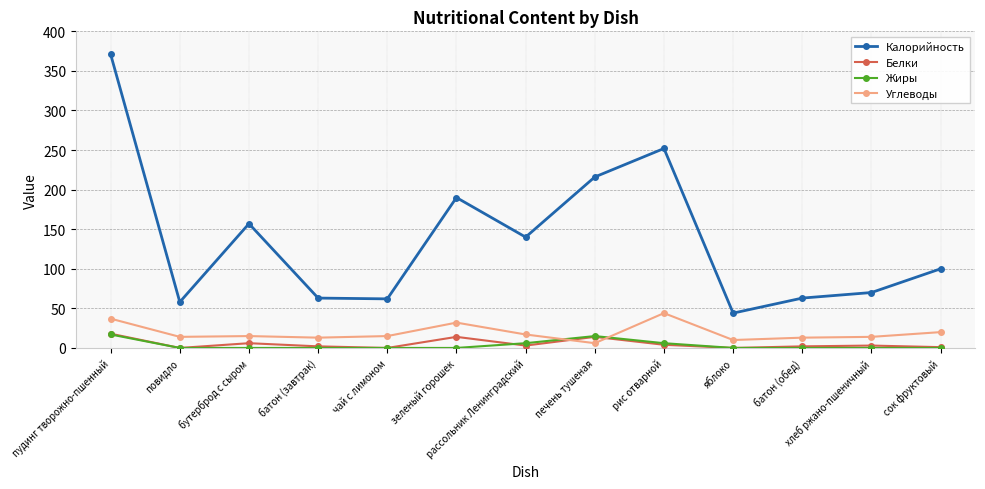

At which label does Углеводы first exceed 15?

пудинг творожно-пшенный